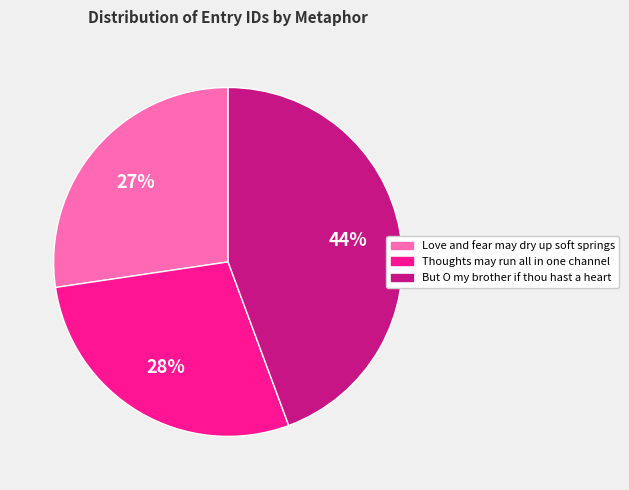

Do But O my brother if thou hast a heart and Thoughts may run all in one channel together represent more than half of the pie?

Yes